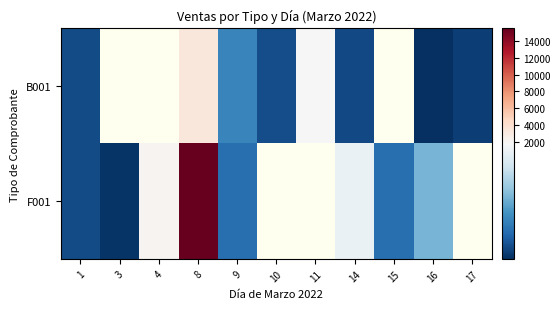

How many data points in F001 are less than 1634?

5